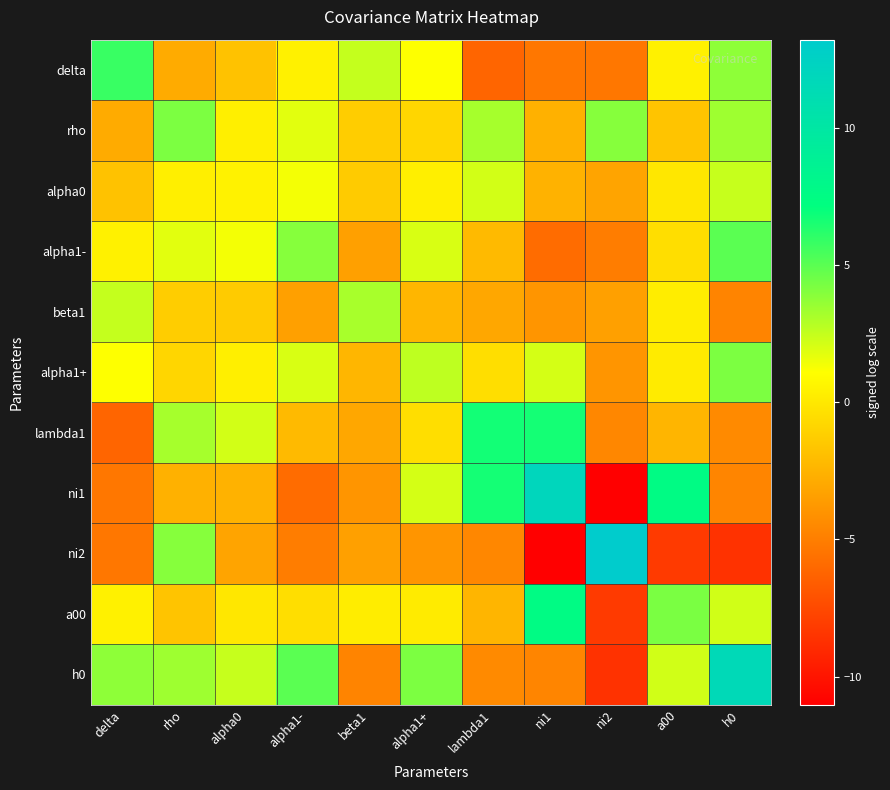

Reading right to left, transcribe all the data shown in this chart.

delta: h0=3.7	a00=0.5	ni2=-5.3	ni1=-5.3	lambda1=-6.2	alpha1+=1.1	beta1=2.5	alpha1-=0.5	alpha0=-1.8	rho=-2.9	delta=5.8
rho: h0=3.4	a00=-1.7	ni2=4.0	ni1=-2.6	lambda1=3.2	alpha1+=-0.8	beta1=-1.2	alpha1-=1.8	alpha0=0.4	rho=4.2	delta=-2.9
alpha0: h0=2.4	a00=-0.0	ni2=-3.2	ni1=-2.5	lambda1=2.1	alpha1+=0.4	beta1=-1.3	alpha1-=1.4	alpha0=0.5	rho=0.4	delta=-1.8
alpha1-: h0=5.0	a00=-0.5	ni2=-5.1	ni1=-5.8	lambda1=-2.2	alpha1+=2.0	beta1=-3.4	alpha1-=3.9	alpha0=1.4	rho=1.8	delta=0.5
beta1: h0=-4.7	a00=0.3	ni2=-3.4	ni1=-3.9	lambda1=-3.0	alpha1+=-2.3	beta1=3.1	alpha1-=-3.4	alpha0=-1.3	rho=-1.2	delta=2.5
alpha1+: h0=4.2	a00=0.2	ni2=-3.9	ni1=2.1	lambda1=-0.4	alpha1+=2.6	beta1=-2.3	alpha1-=2.0	alpha0=0.4	rho=-0.8	delta=1.1
lambda1: h0=-4.4	a00=-2.4	ni2=-4.6	ni1=6.7	lambda1=6.7	alpha1+=-0.4	beta1=-3.0	alpha1-=-2.2	alpha0=2.1	rho=3.2	delta=-6.2
ni1: h0=-4.7	a00=7.6	ni2=-11.0	ni1=11.9	lambda1=6.7	alpha1+=2.1	beta1=-3.9	alpha1-=-5.8	alpha0=-2.5	rho=-2.6	delta=-5.3
ni2: h0=-8.6	a00=-8.2	ni2=13.2	ni1=-11.0	lambda1=-4.6	alpha1+=-3.9	beta1=-3.4	alpha1-=-5.1	alpha0=-3.2	rho=4.0	delta=-5.3
a00: h0=2.2	a00=4.2	ni2=-8.2	ni1=7.6	lambda1=-2.4	alpha1+=0.2	beta1=0.3	alpha1-=-0.5	alpha0=-0.0	rho=-1.7	delta=0.5
h0: h0=11.5	a00=2.2	ni2=-8.6	ni1=-4.7	lambda1=-4.4	alpha1+=4.2	beta1=-4.7	alpha1-=5.0	alpha0=2.4	rho=3.4	delta=3.7